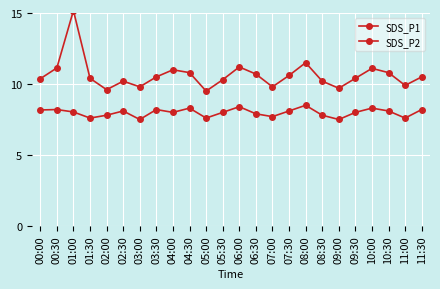

True or false: SDS_P1 and SDS_P2 intersect in this chart.

False